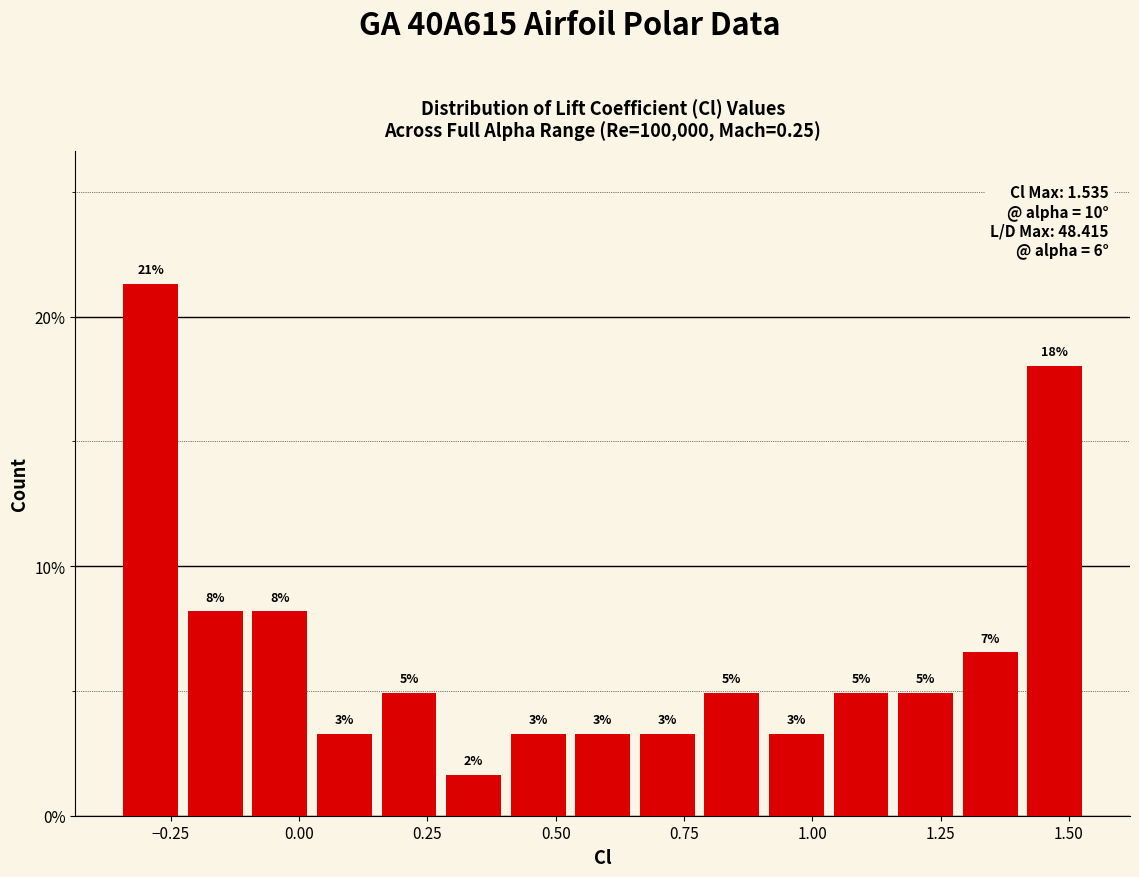

Read against the x-axis, roughly where is the centre of the tallest bar?

-0.30